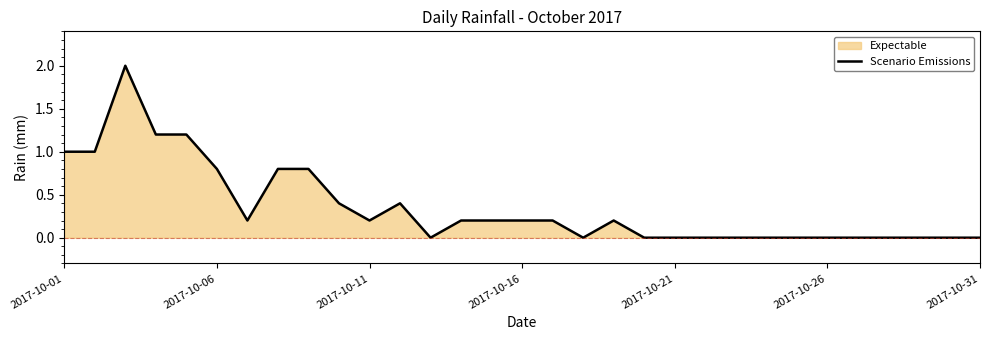

What is the maximum value shown in the chart?

2.0